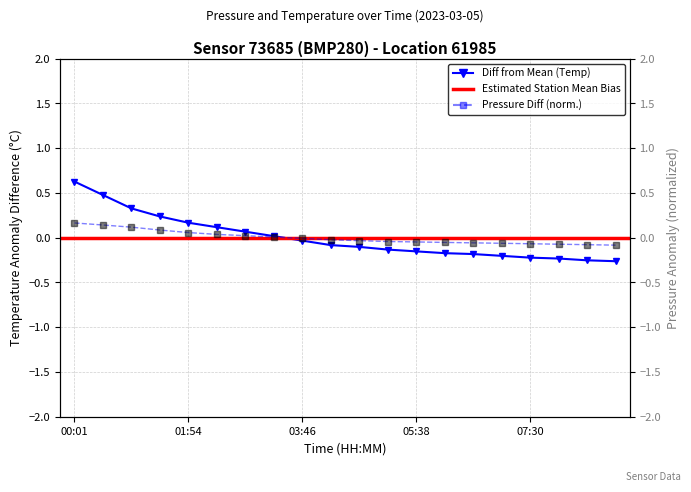

The value of pressure at 15 is -0.1. True or false?

True